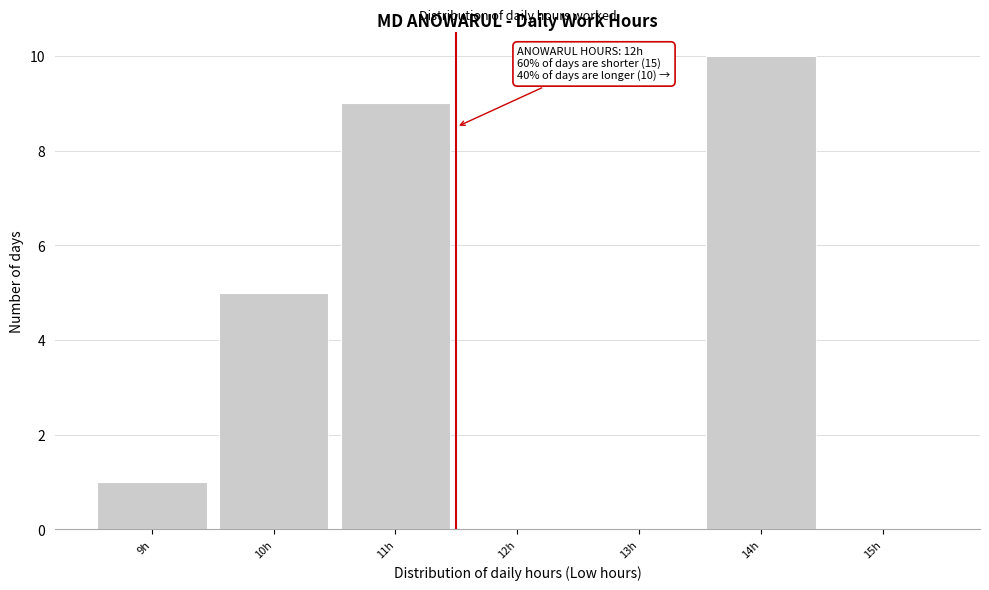

Reading left to right, extract all data points from this chart.

9h=1	10h=5	11h=9	12h=0	13h=0	14h=10	15h=0